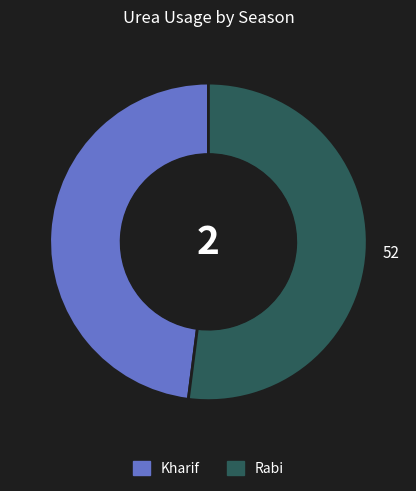

What is the ratio of the value at Kharif to the value at Rabi?

0.9